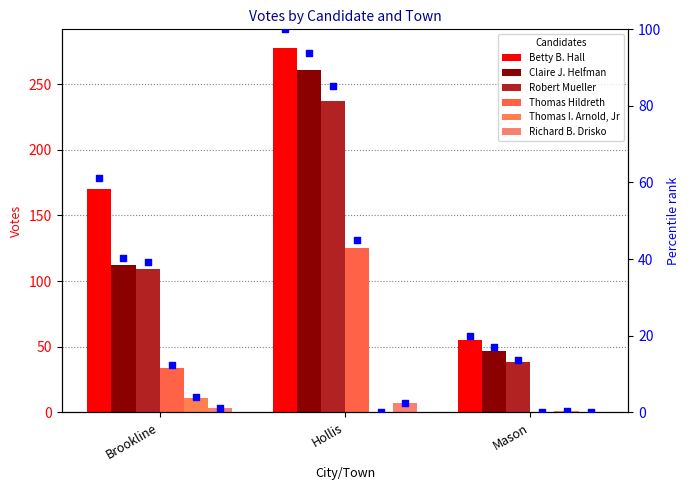

What are all the series names shown in the legend?

Betty B. Hall, Claire J. Helfman, Robert Mueller, Thomas Hildreth, Thomas I. Arnold, Jr, Richard B. Drisko